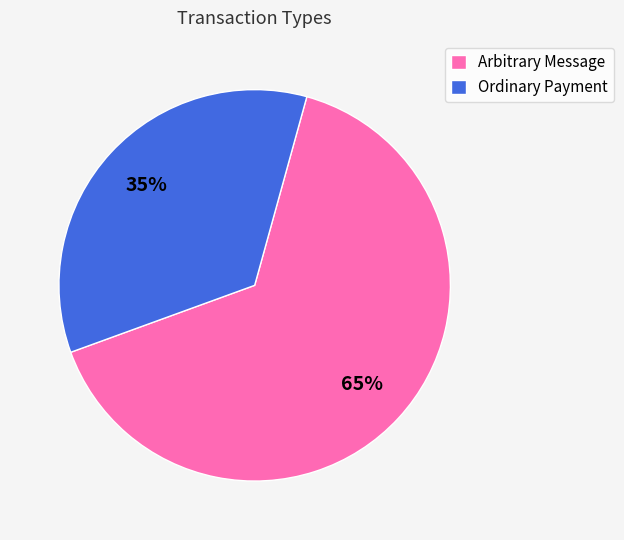

Does Ordinary Payment represent more than half of the total?

No